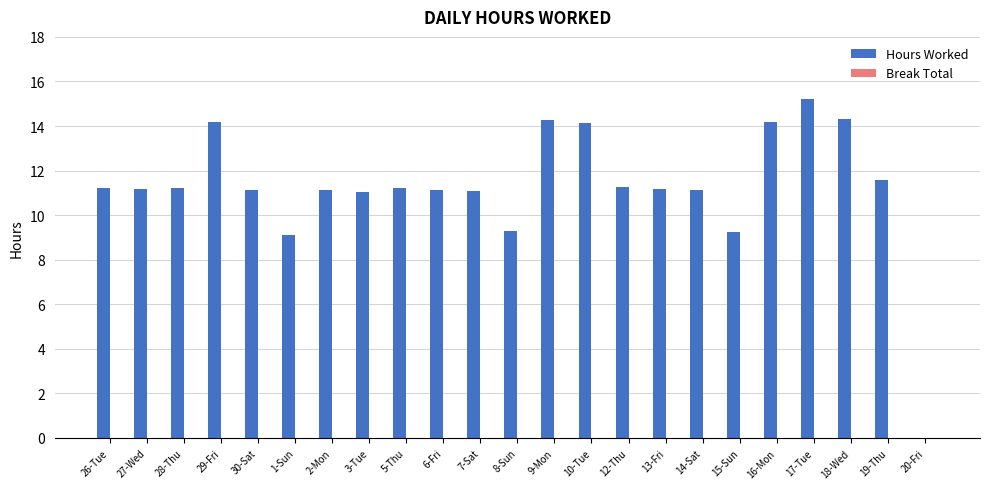

How many positive values are there?

22